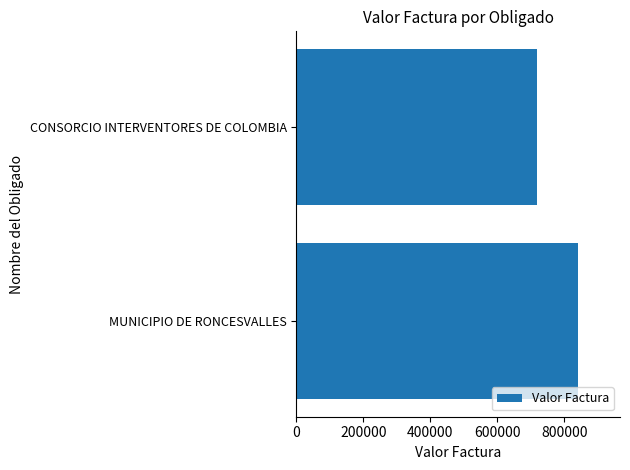

Reading bottom to top, list all the values displayed in this chart.

840182	718835